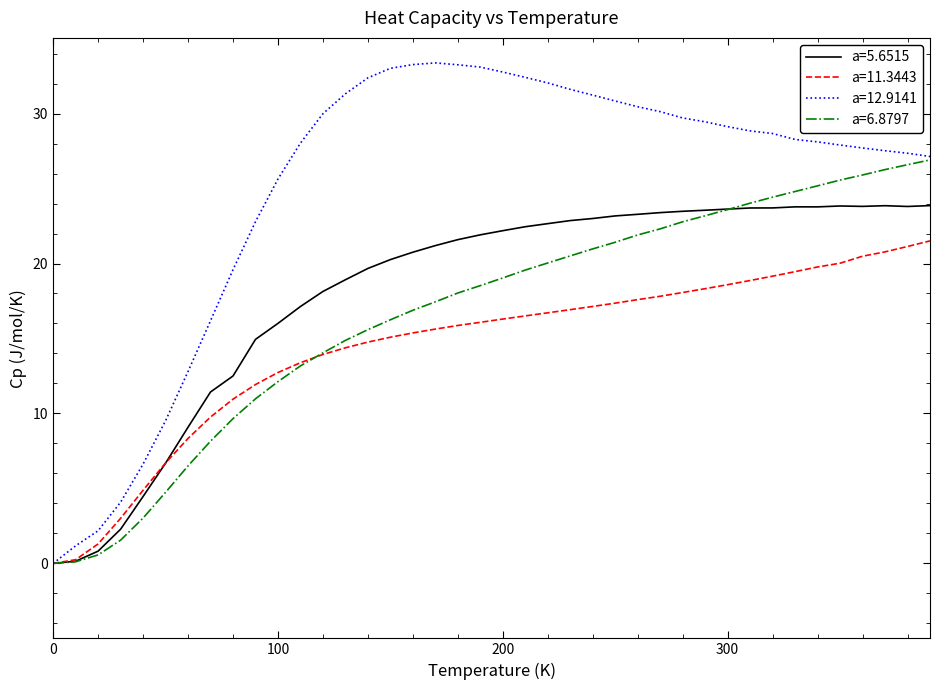

Which series has the widest spread of values?

a=12.9141